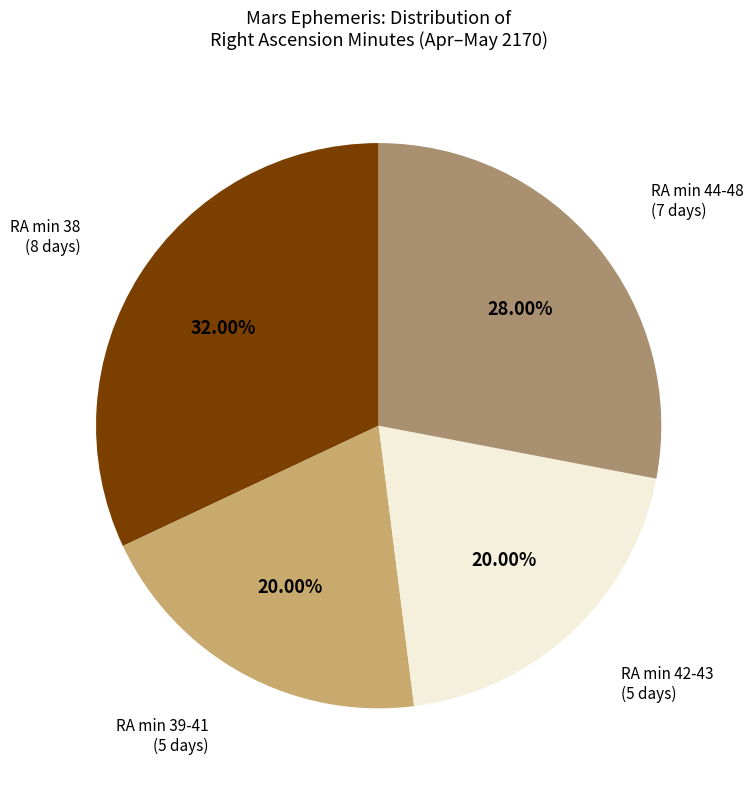

To the nearest percent, what is the average slice percentage?

25%